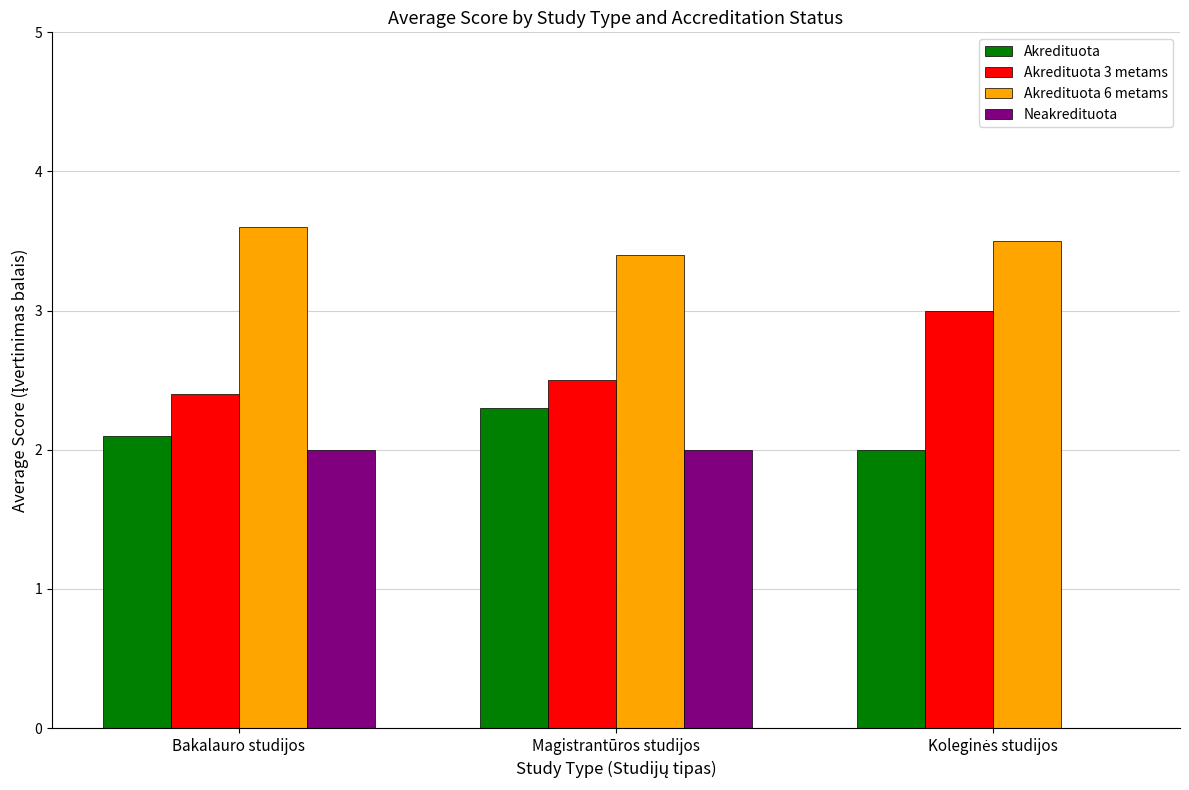

What is the maximum value for Akredituota?

2.3